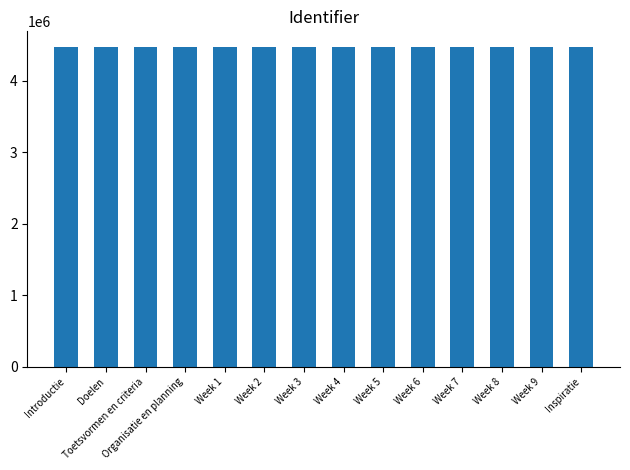

What is the sum of the values at Week 5 and Week 7?

8940570